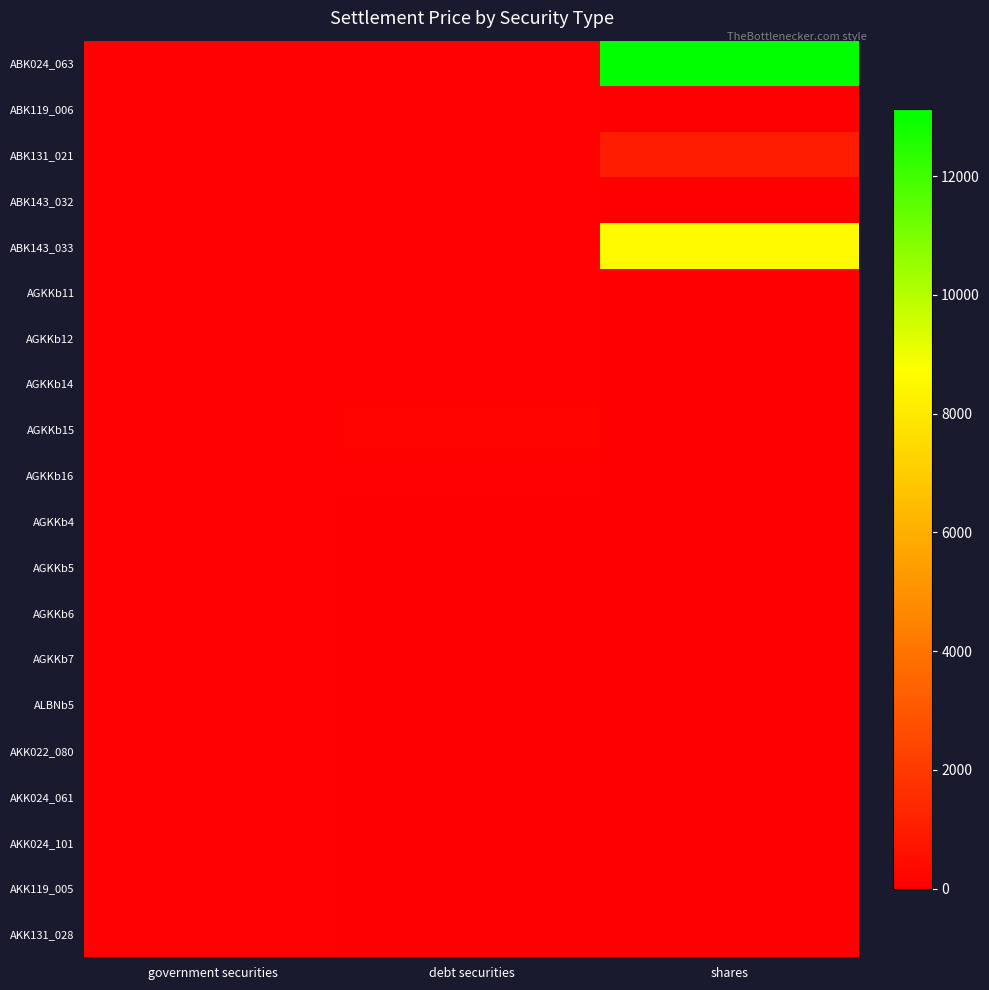

Which has a higher value, shares or government securities?

shares